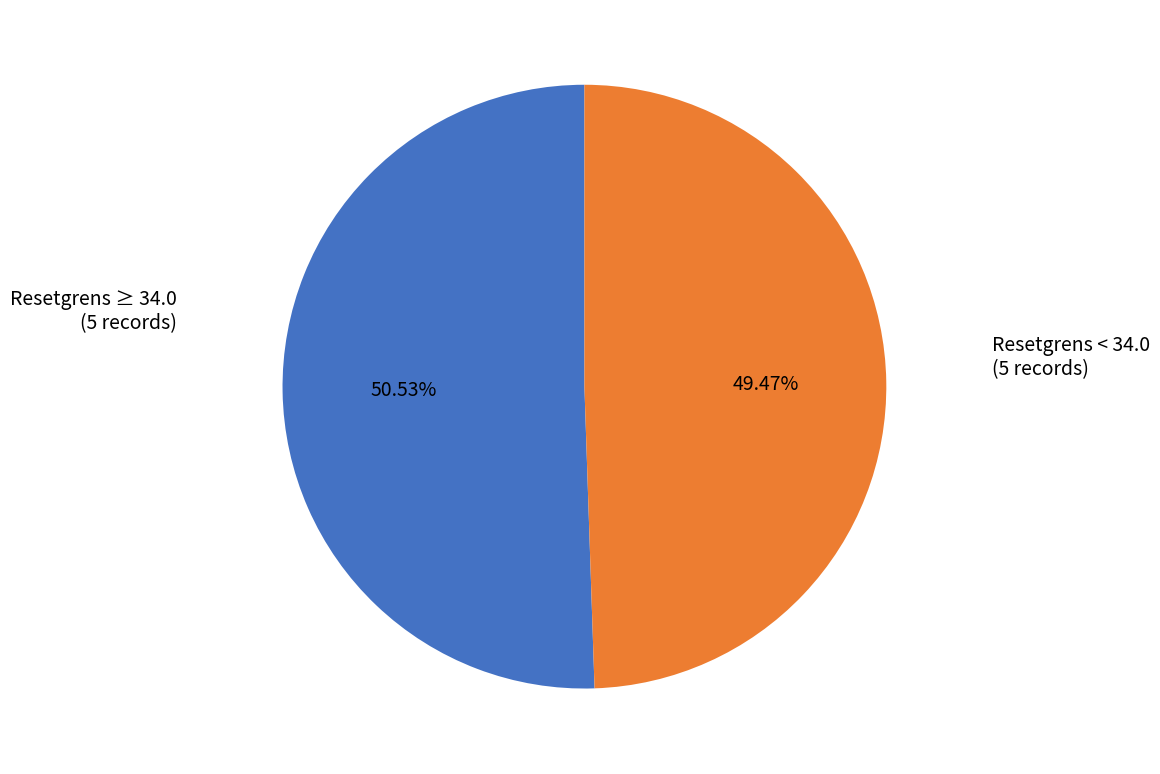

Does any single category account for the majority?

Yes